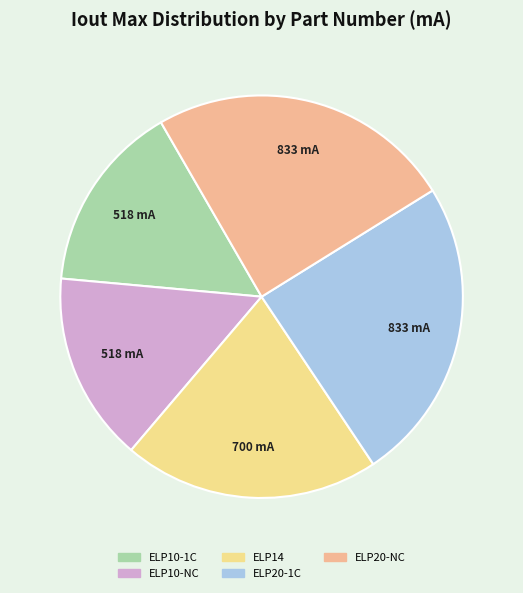

Does any single category account for the majority?

No